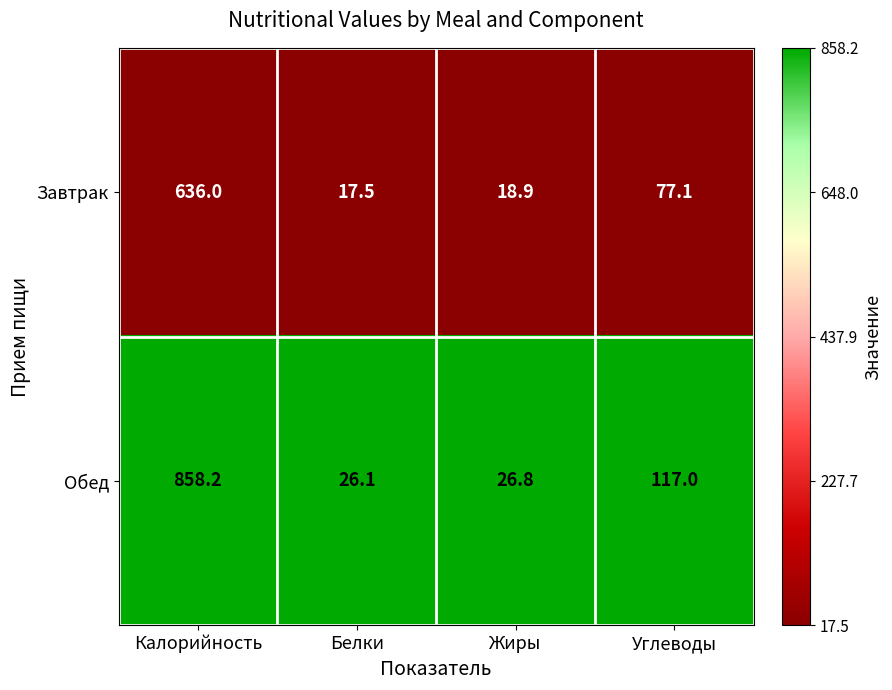

Is the value of Завтрак at Жиры greater than the value of Обед at Белки?

No